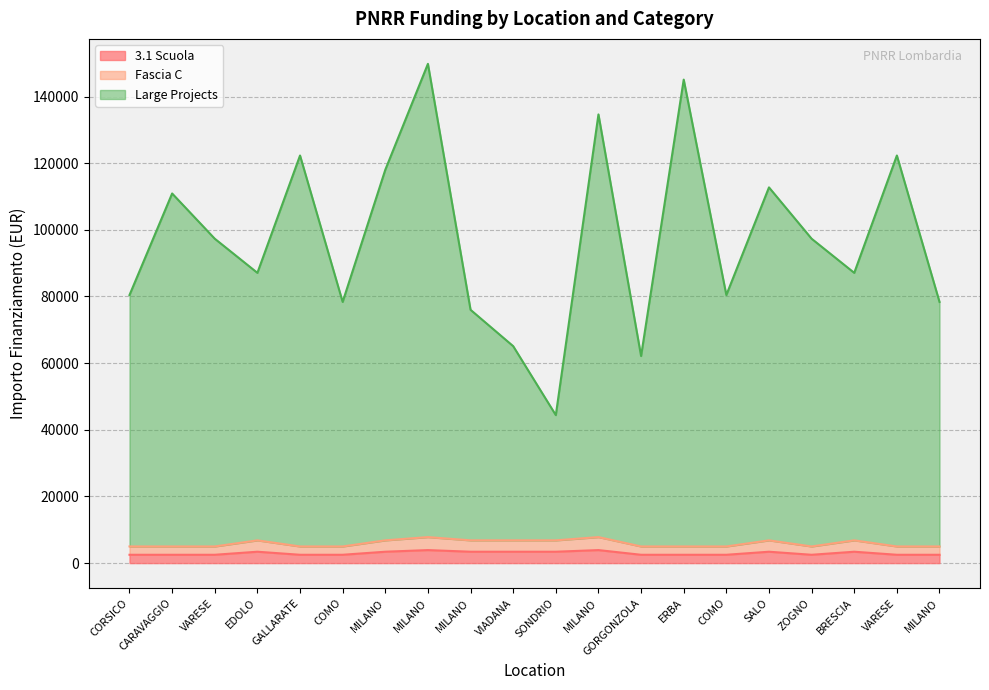

Reading left to right, what are all the values shown in this chart?

3.1 Scuola: 2498.0	2498.0	2498.0	3413.0	2498.0	2498.0	3413.0	3903.0	3413.0	3413.0	3413.0	3903.0	2498.0	2498.0	2498.0	3413.0	2498.0	3413.0	2498.0	2498.0
Fascia C: 4996.0	4996.0	4996.0	6826.0	4996.0	4996.0	6826.0	7806.0	6826.0	6826.0	6826.0	7806.0	4996.0	4996.0	4996.0	6826.0	4996.0	6826.0	4996.0	4996.0
Large Projects: 80438.6	110911.0	97337.9	87096.1	122307.1	78371.7	118024.7	149810.3	76006.1	65099.5	44403.6	134629.9	62139.9	145083.5	80438.6	112741.0	97337.9	87096.1	122307.1	78371.7